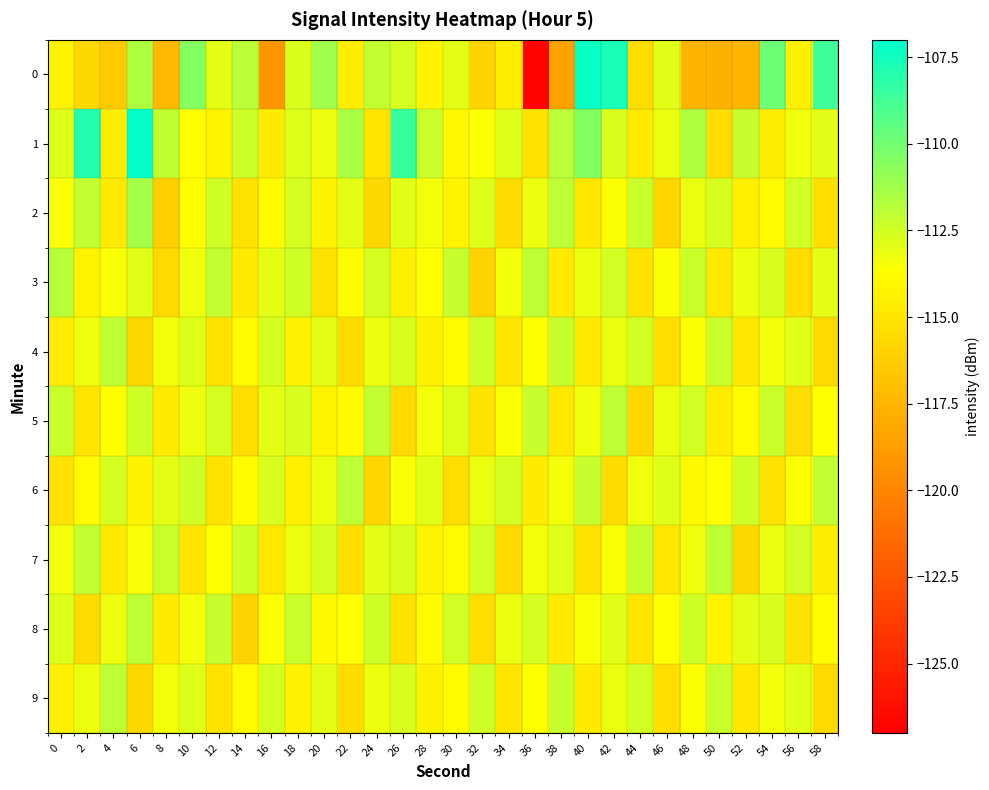

What is the smallest value displayed?

-126.8